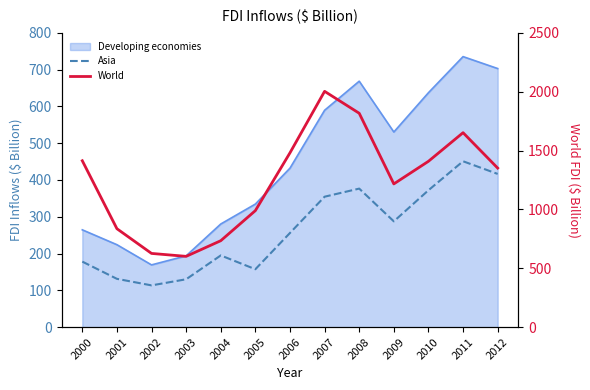

How many data points in Asia are less than 256?

6